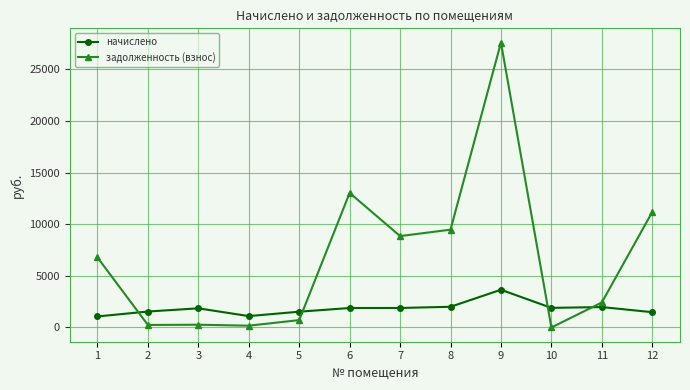

At which label does начислено first exceed 1888?

6